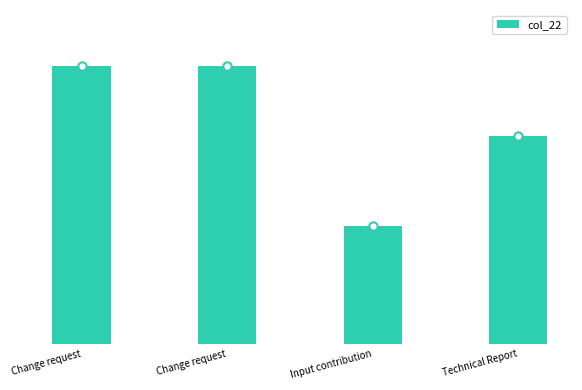

Reading left to right, extract all data points from this chart.

Change request=182	Change request=182	Input contribution=77	Technical Report=136